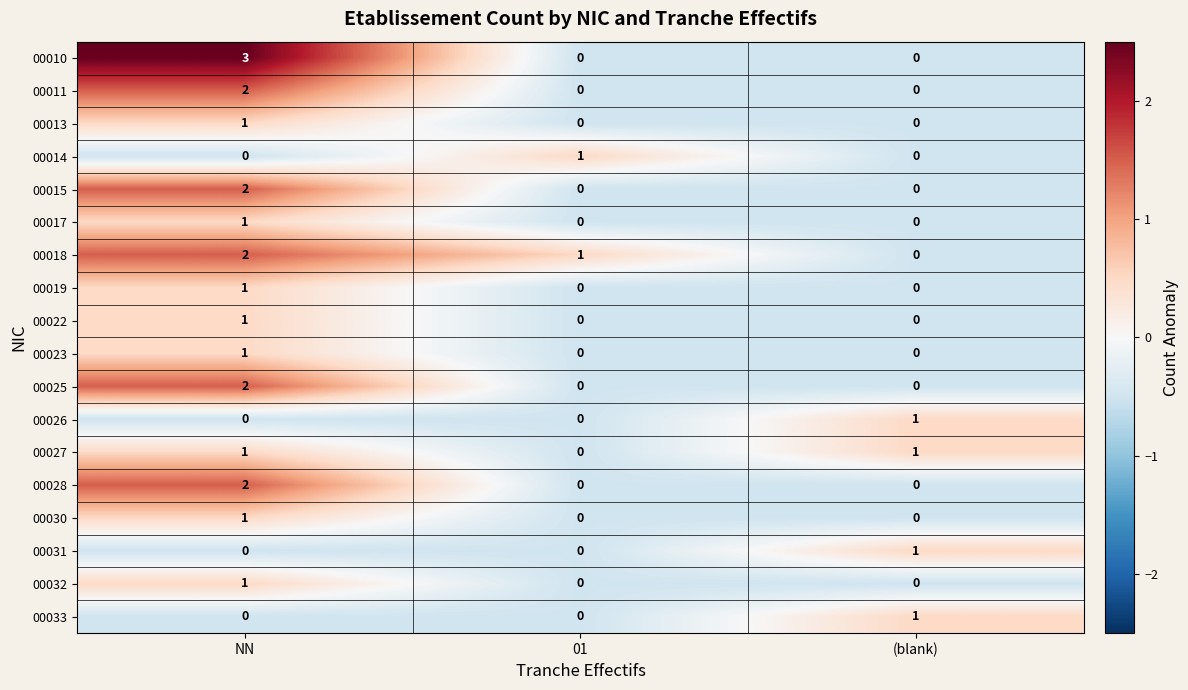

Count the 00033 values in the range 0 to 1.

3